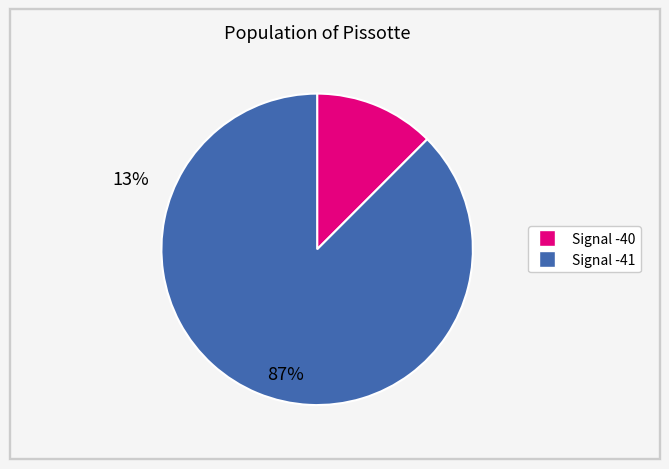

Is there any slice that represents more than half of the pie?

Yes